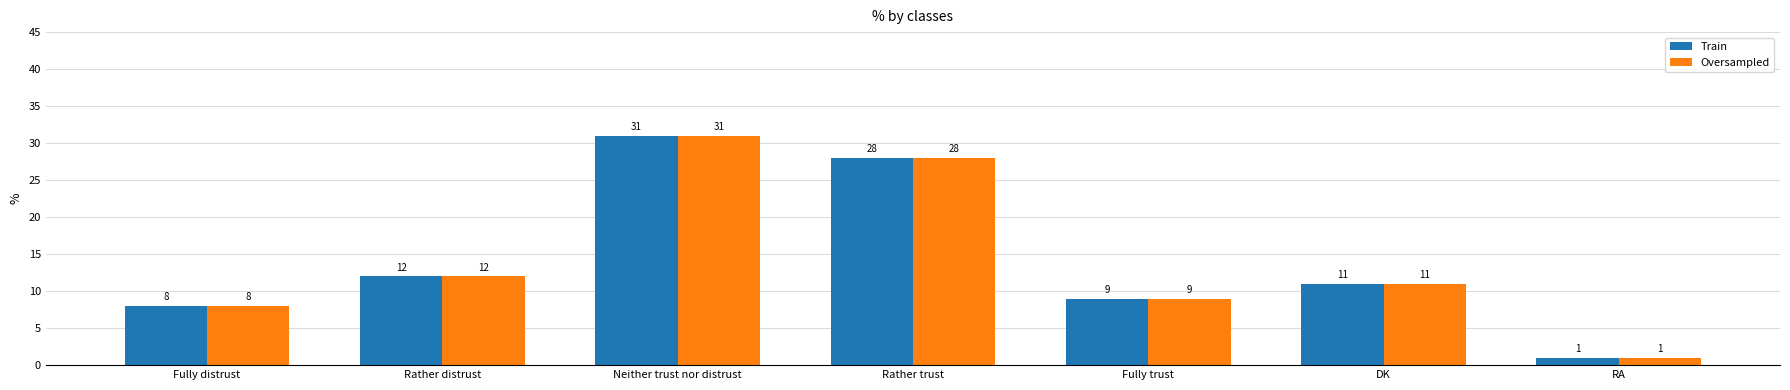

The value of Oversampled at Neither trust nor distrust is 51. True or false?

False